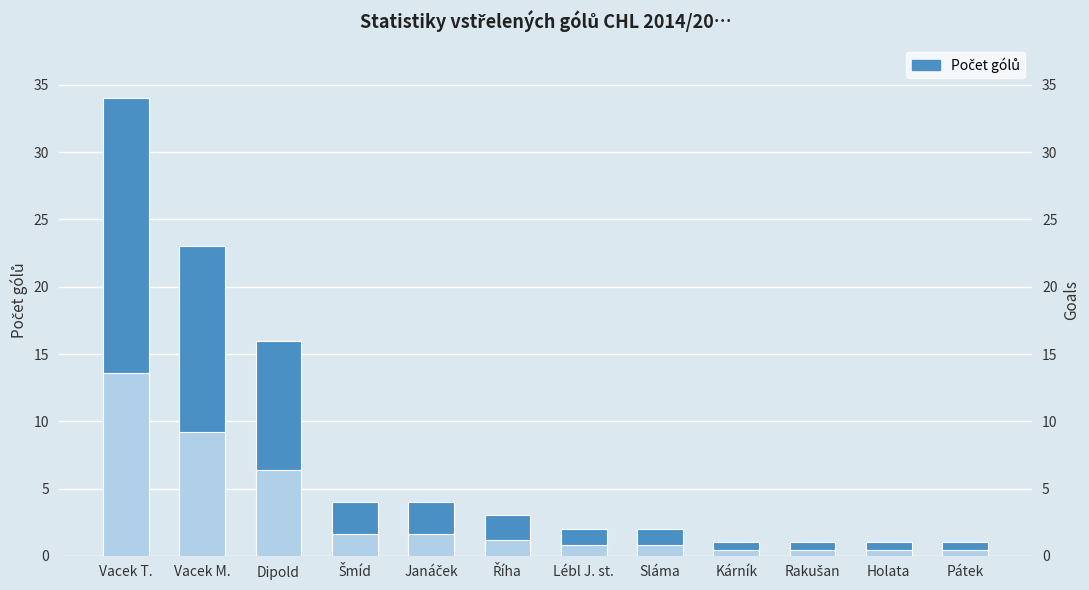

What is the label of the 12th bar from the left?

Pátek